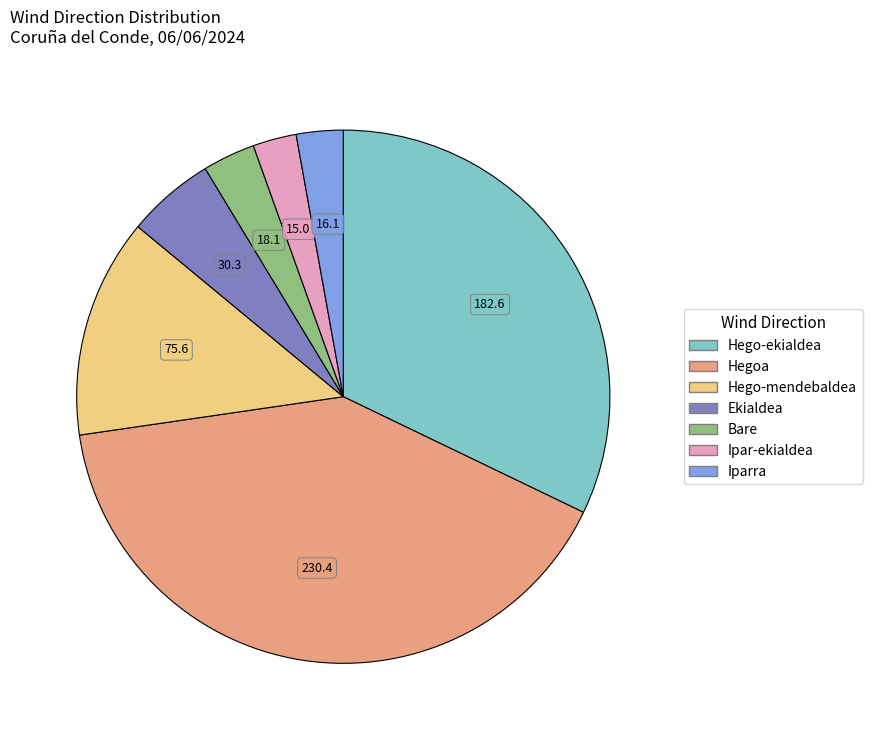

Combined, do Hego-ekialdea and Ekialdea account for over 50%?

No